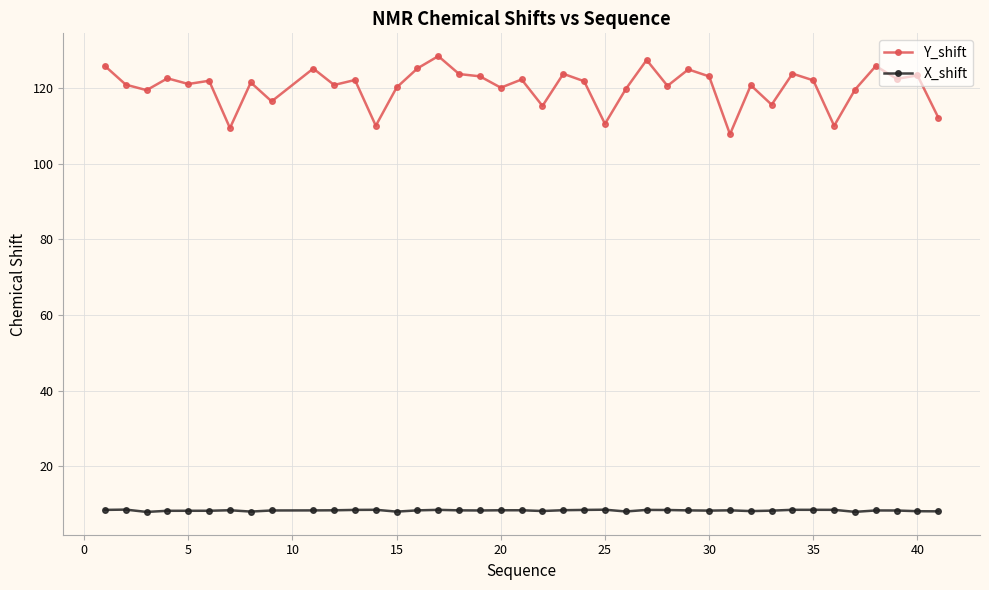

What are all the series names shown in the legend?

Y_shift, X_shift